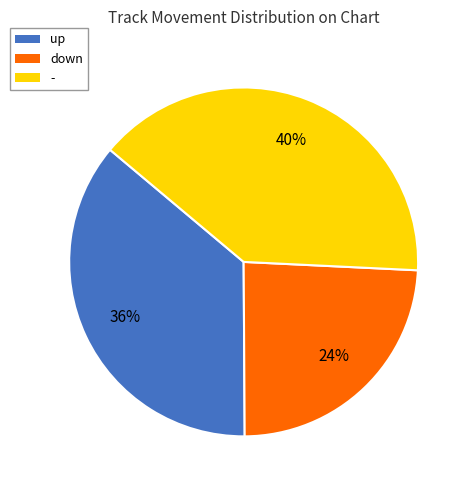

How many segments does this pie chart have?

3